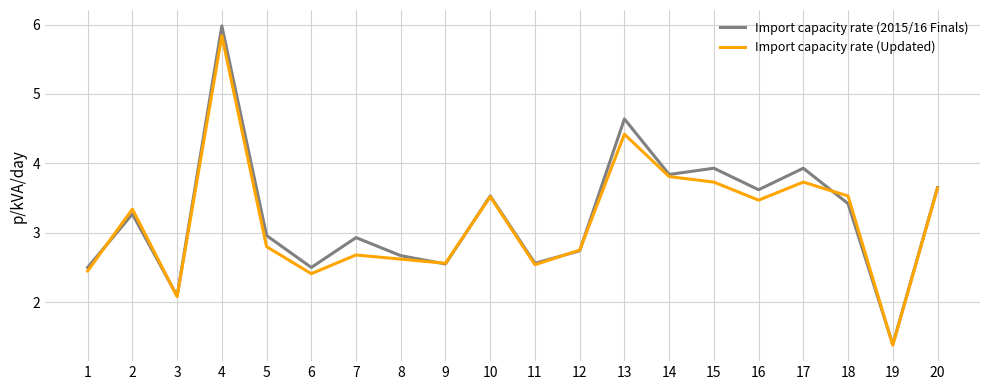

Count the number of data series in this chart.

2